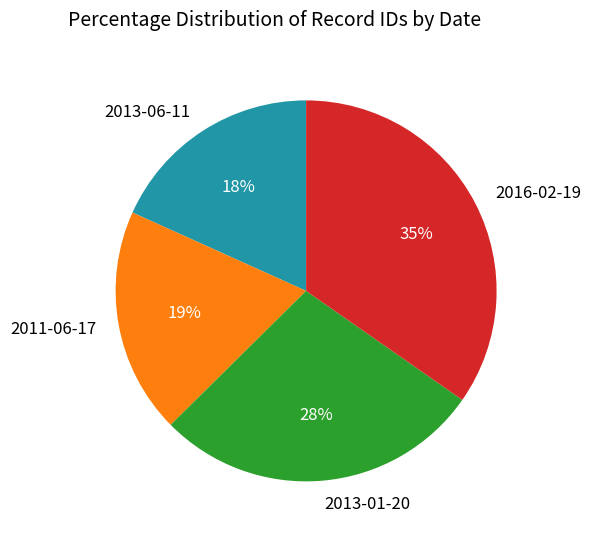

To the nearest percent, what is the combined percentage of 2011-06-17 and 2013-06-11?

37%